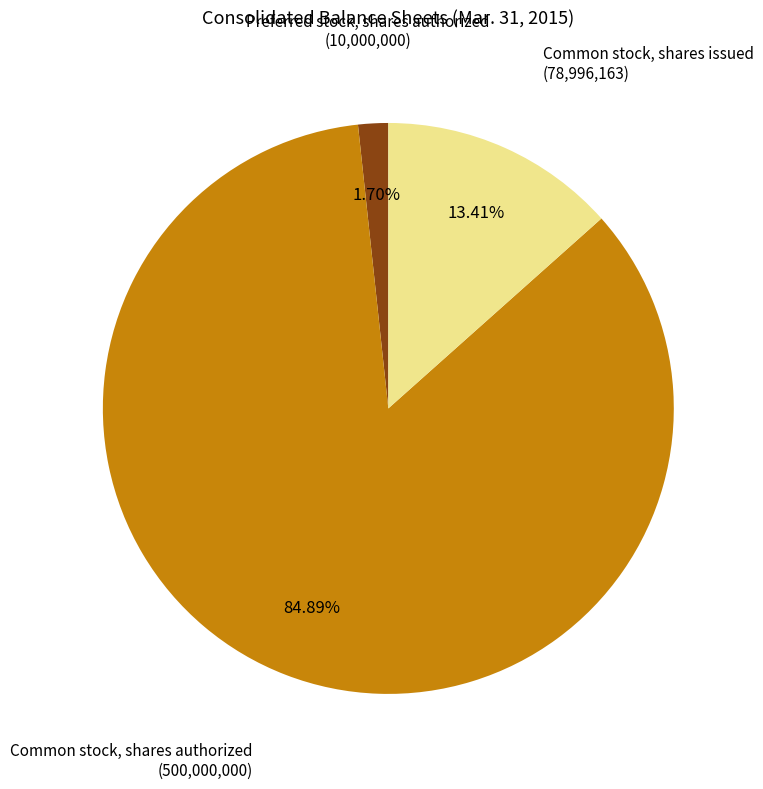

What percentage is the Common stock, shares authorized slice, to the nearest percent?

85%